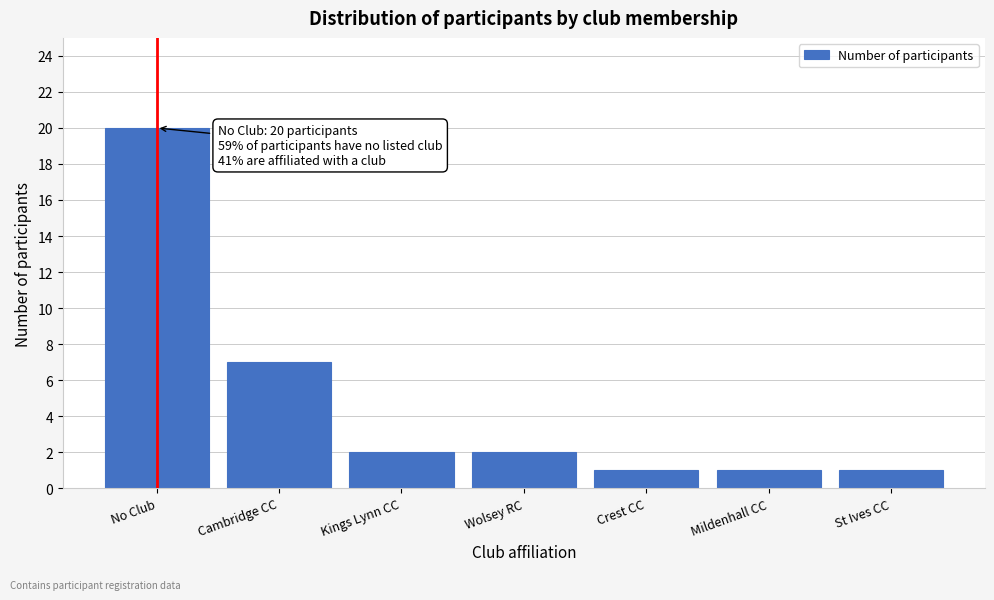

Reading left to right, what are all the values shown in this chart?

20	7	2	2	1	1	1